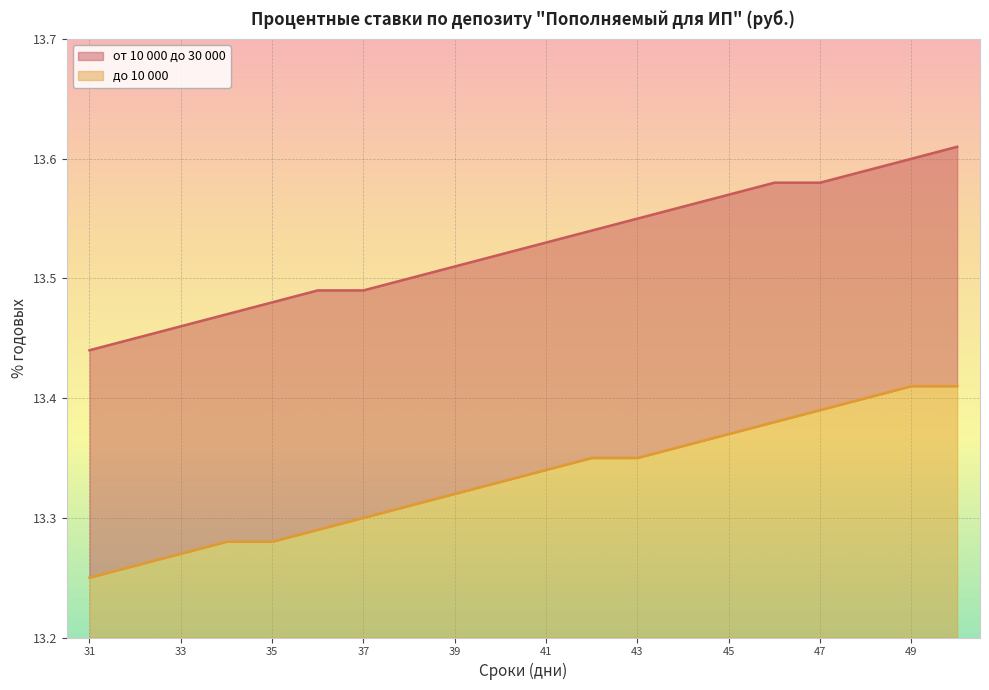

True or false: до 10 000 and от 10 000 до 30 000 cross at least once.

False